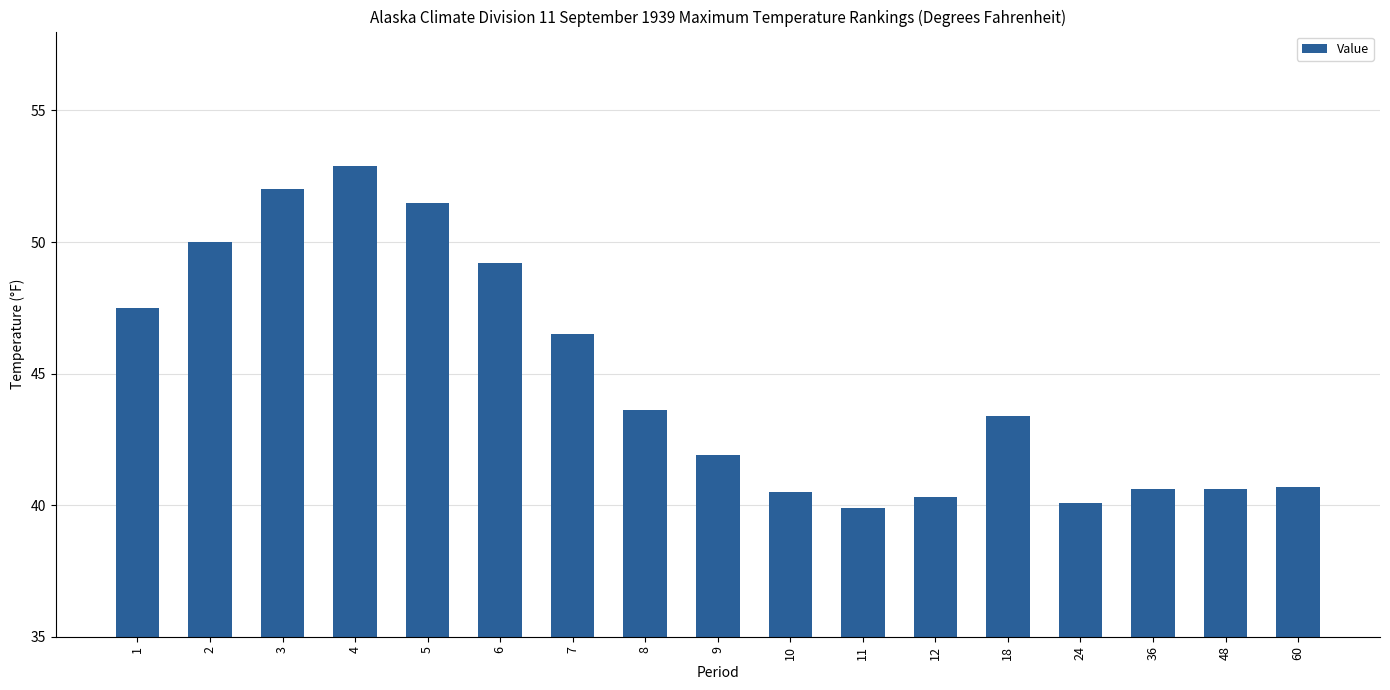

What is the difference between the maximum and minimum values?

13.0